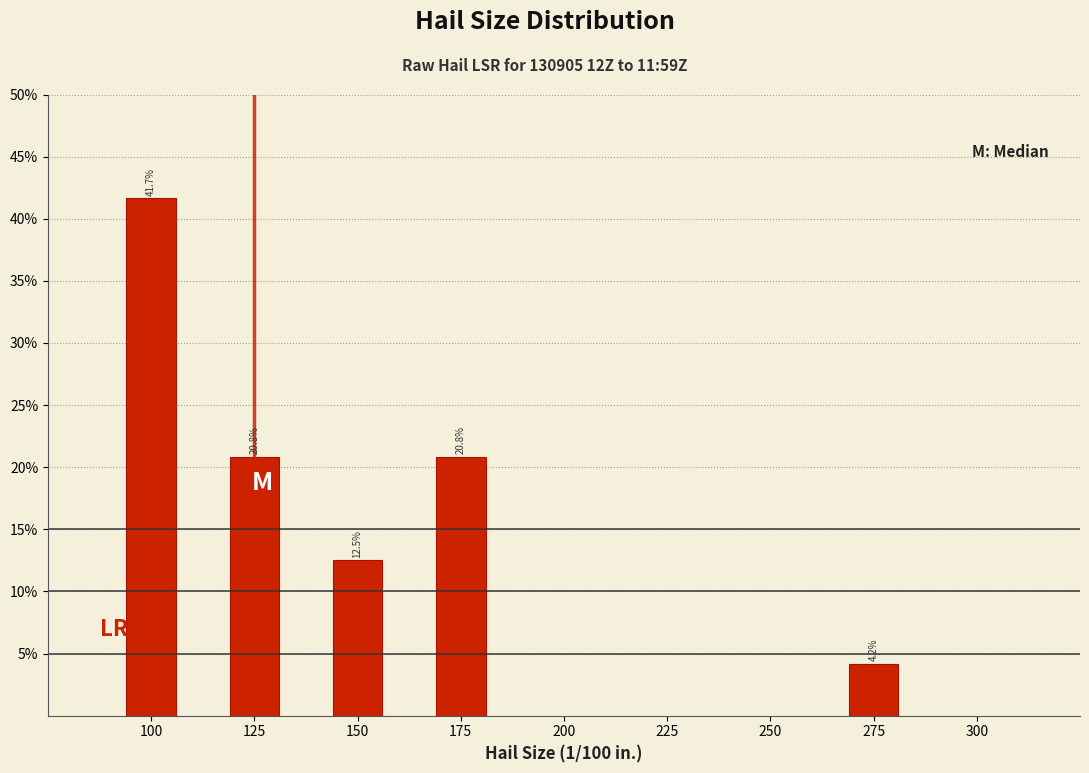

Does the chart contain any negative values?

No